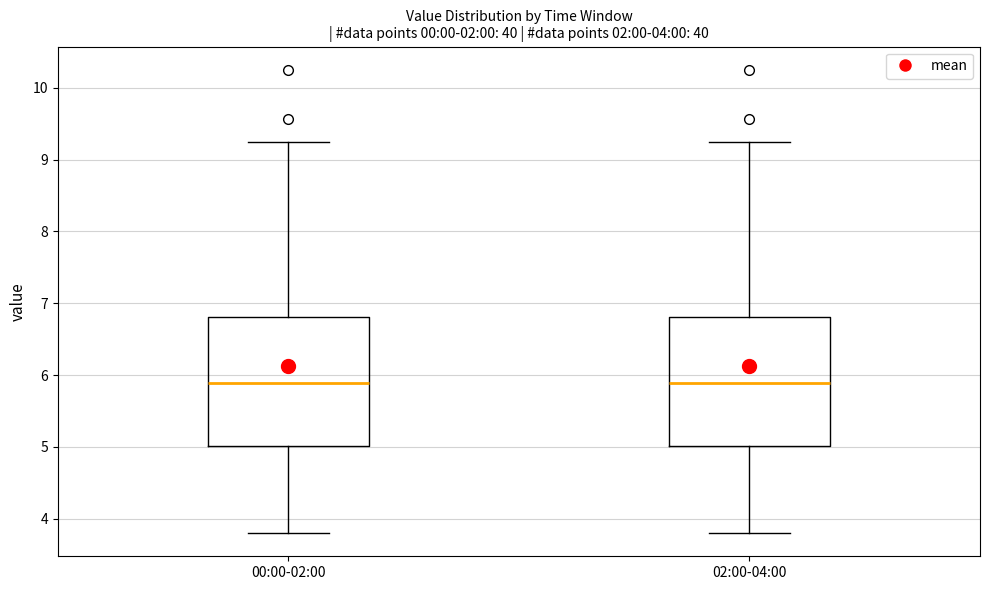

Reading left to right, transcribe this box plot: for each box, give where its median line is, the range the box spans, and where its two whiskers end, as read against the y-axis. The values are not printed on the chart, so give them approximately, as read against the axis.

00:00-02:00: median 5.9, box 5.0 to 6.8, whiskers 3.8 to 9.3
02:00-04:00: median 5.9, box 5.0 to 6.8, whiskers 3.8 to 9.3